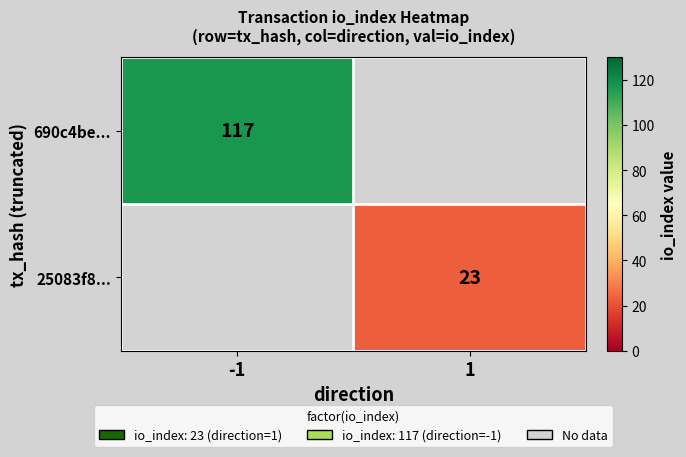

What is the total value across all series at 1?

23